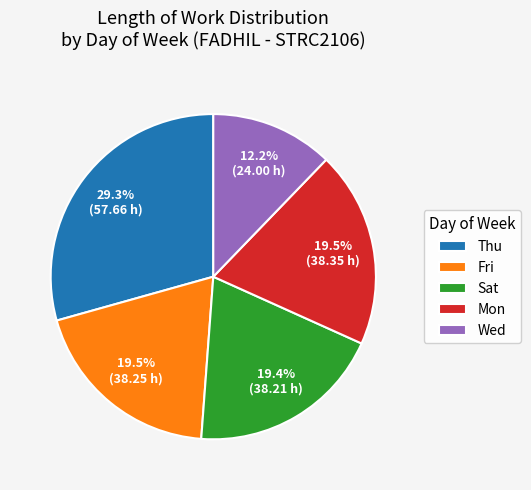

Does any single category account for the majority?

No